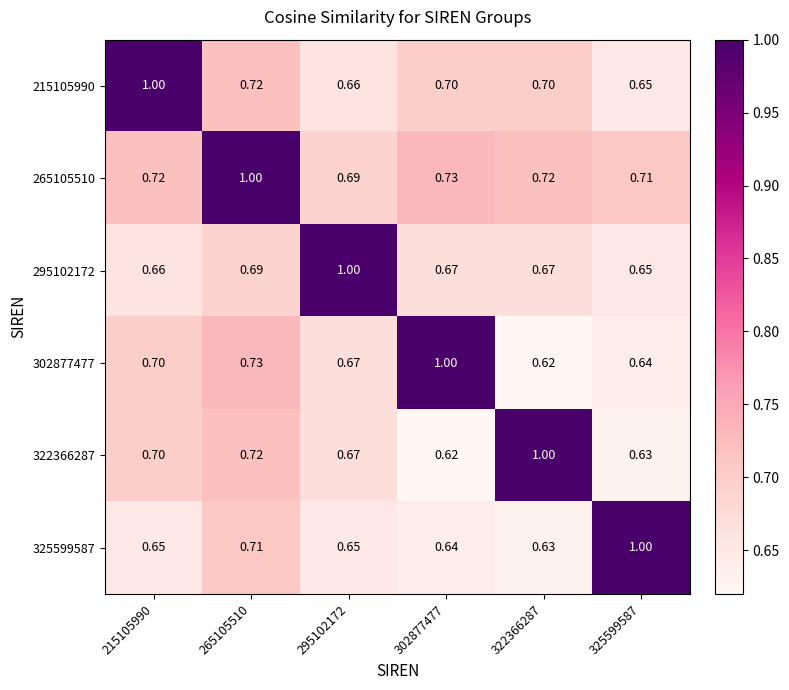

Reading left to right, list all the values displayed in this chart.

215105990: 215105990=1.0	265105510=0.7	295102172=0.7	302877477=0.7	322366287=0.7	325599587=0.7
265105510: 215105990=0.7	265105510=1.0	295102172=0.7	302877477=0.7	322366287=0.7	325599587=0.7
295102172: 215105990=0.7	265105510=0.7	295102172=1.0	302877477=0.7	322366287=0.7	325599587=0.7
302877477: 215105990=0.7	265105510=0.7	295102172=0.7	302877477=1.0	322366287=0.6	325599587=0.6
322366287: 215105990=0.7	265105510=0.7	295102172=0.7	302877477=0.6	322366287=1.0	325599587=0.6
325599587: 215105990=0.7	265105510=0.7	295102172=0.7	302877477=0.6	322366287=0.6	325599587=1.0